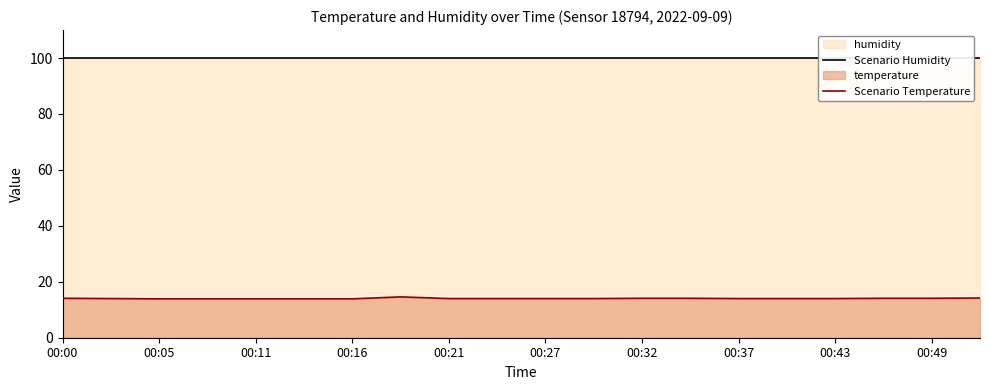

Count the number of categories in the chart.

20